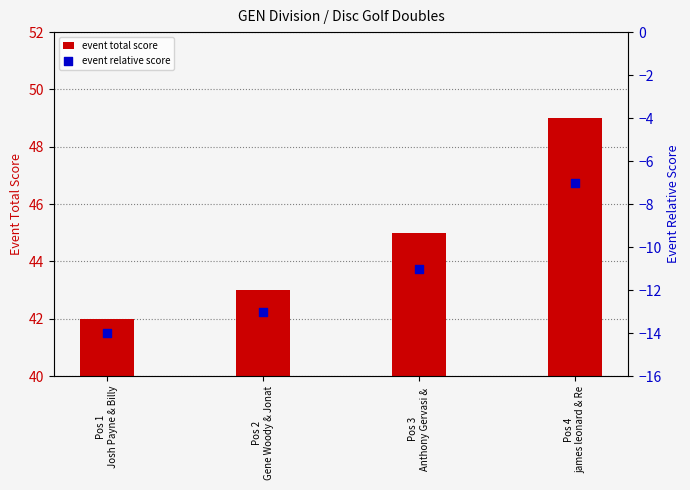

What are all the series names shown in the legend?

event total score, event relative score